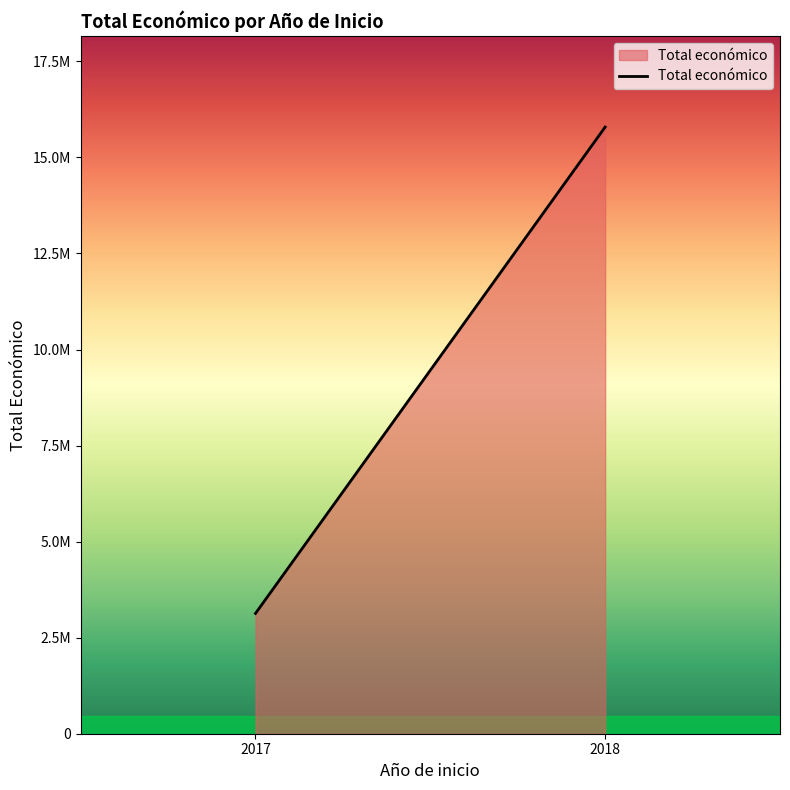

What is the approximate value at 2017, to the nearest 50?

3130700